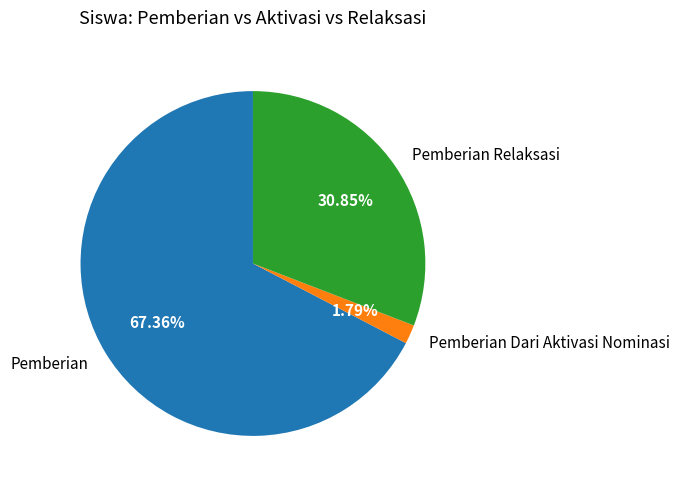

Which slice is the largest?

Pemberian